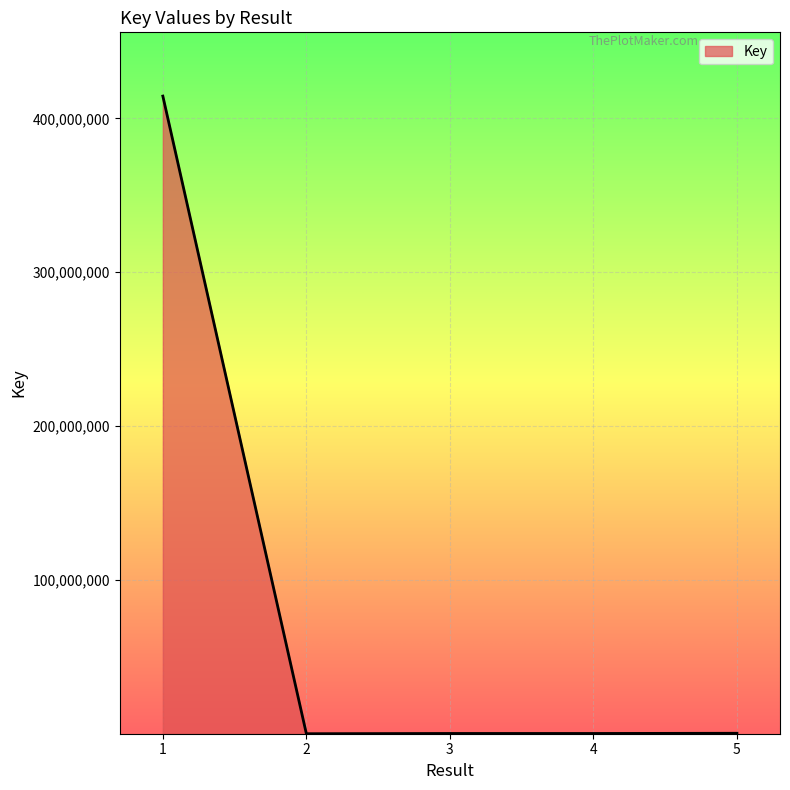

True or false: there are more than 1 points higher than both neighbors.

False